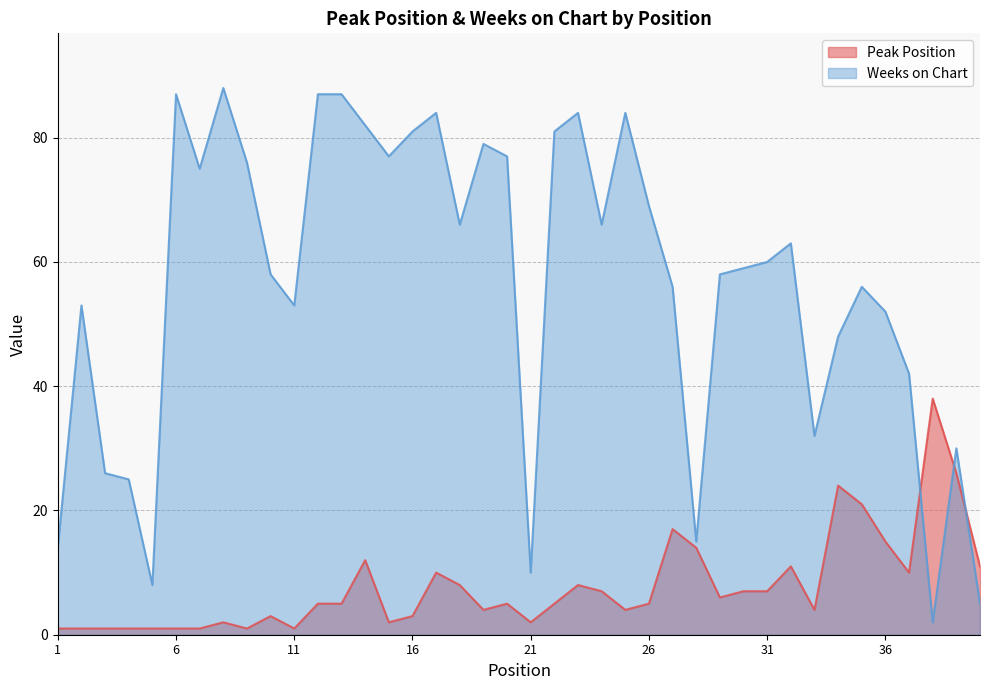

List the series in order of their overall mean, highest first.

Weeks on Chart, Peak Position